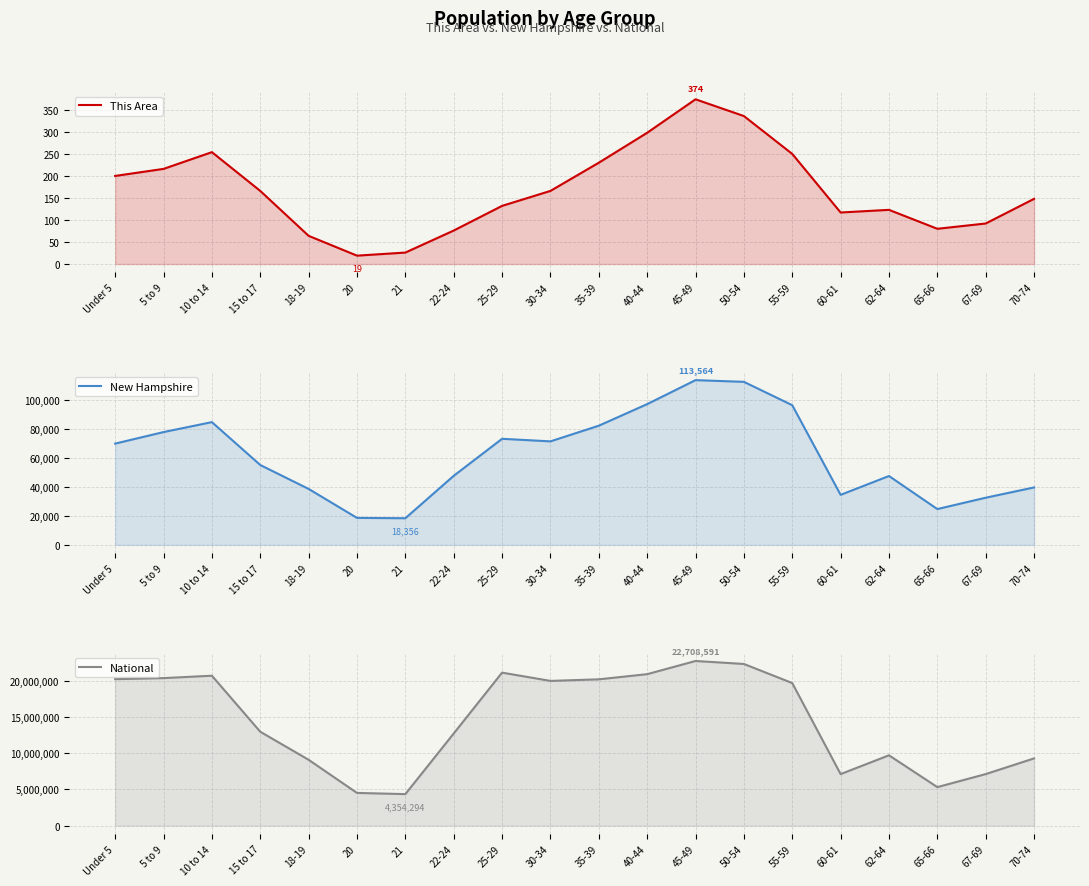

What is the label of the 10th point from the right?

35-39